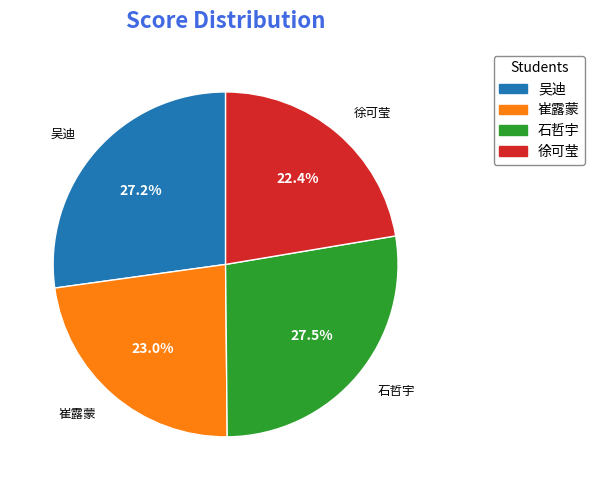

Is there any slice that represents more than half of the pie?

No